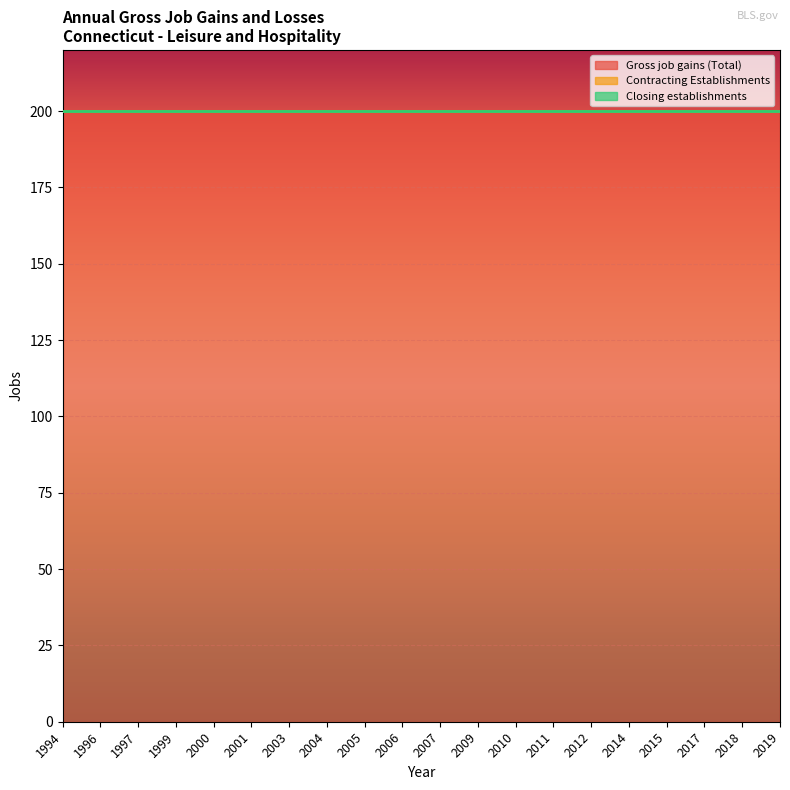

True or false: Gross job gains (Total) and Contracting Establishments intersect in this chart.

False